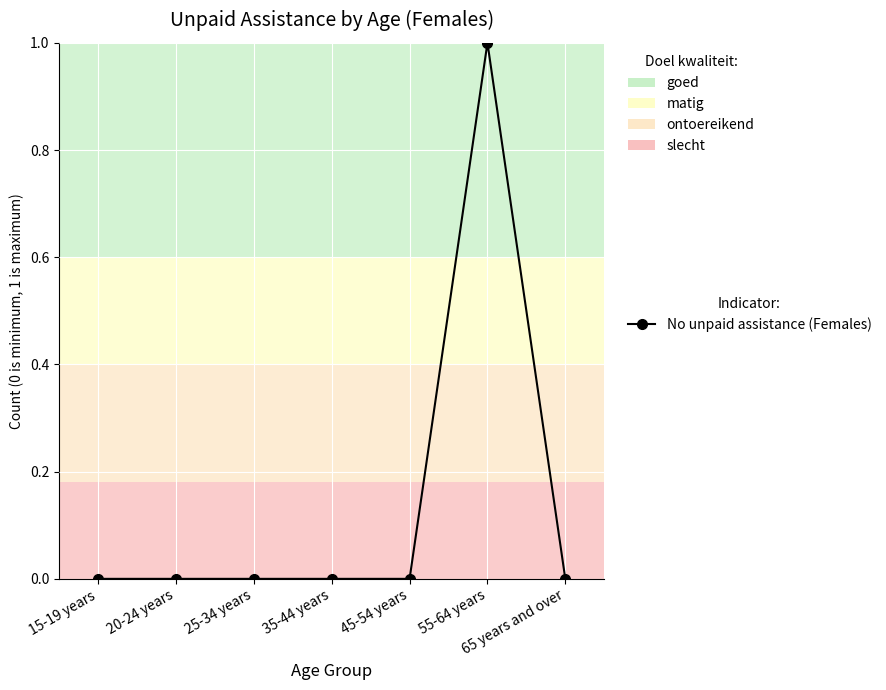

Reading left to right, list all the values displayed in this chart.

15-19 years=0	20-24 years=0	25-34 years=0	35-44 years=0	45-54 years=0	55-64 years=1	65 years and over=0